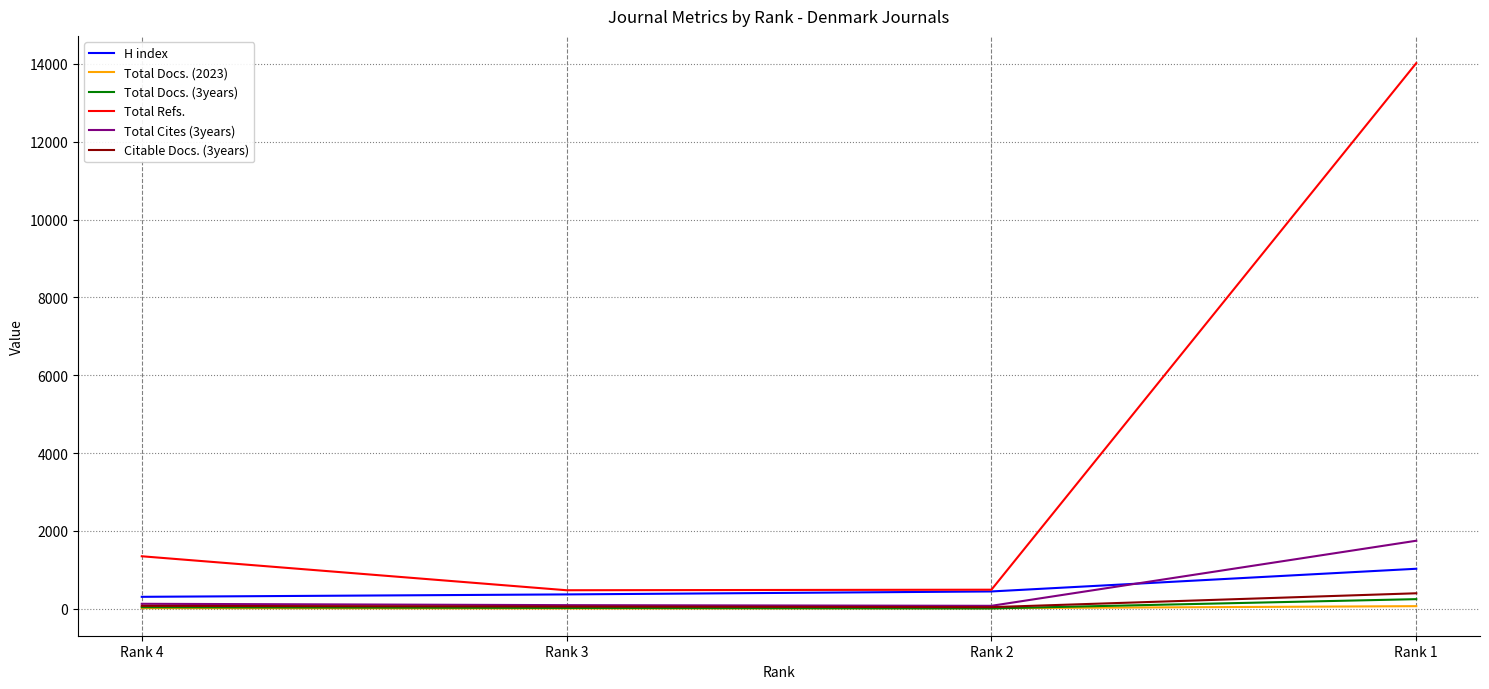

How many values in the Total Refs. series are below 1348?

2